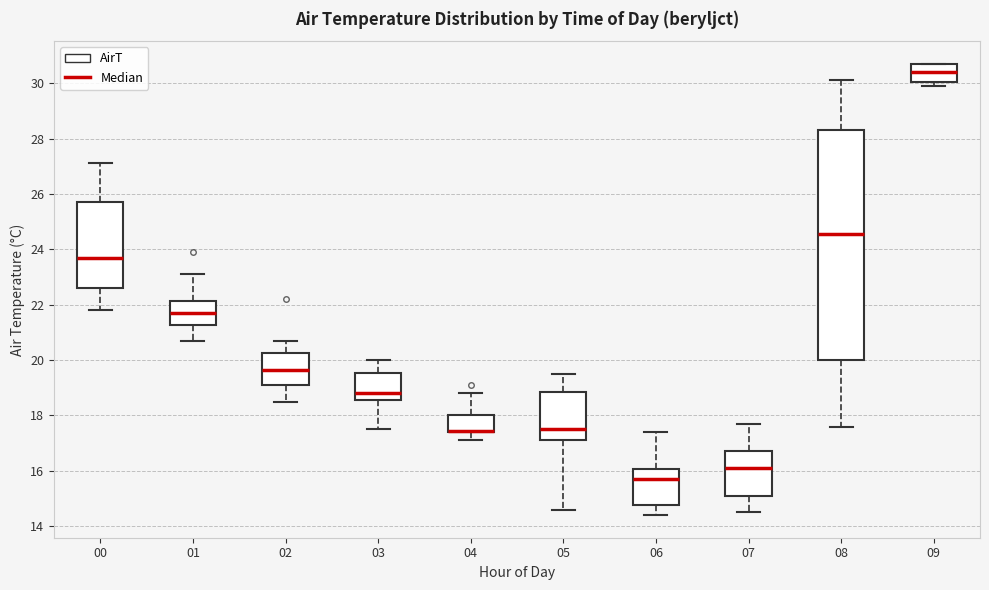

Comparing the boxes themselves (not the whiskers), which one is the tallest?

08